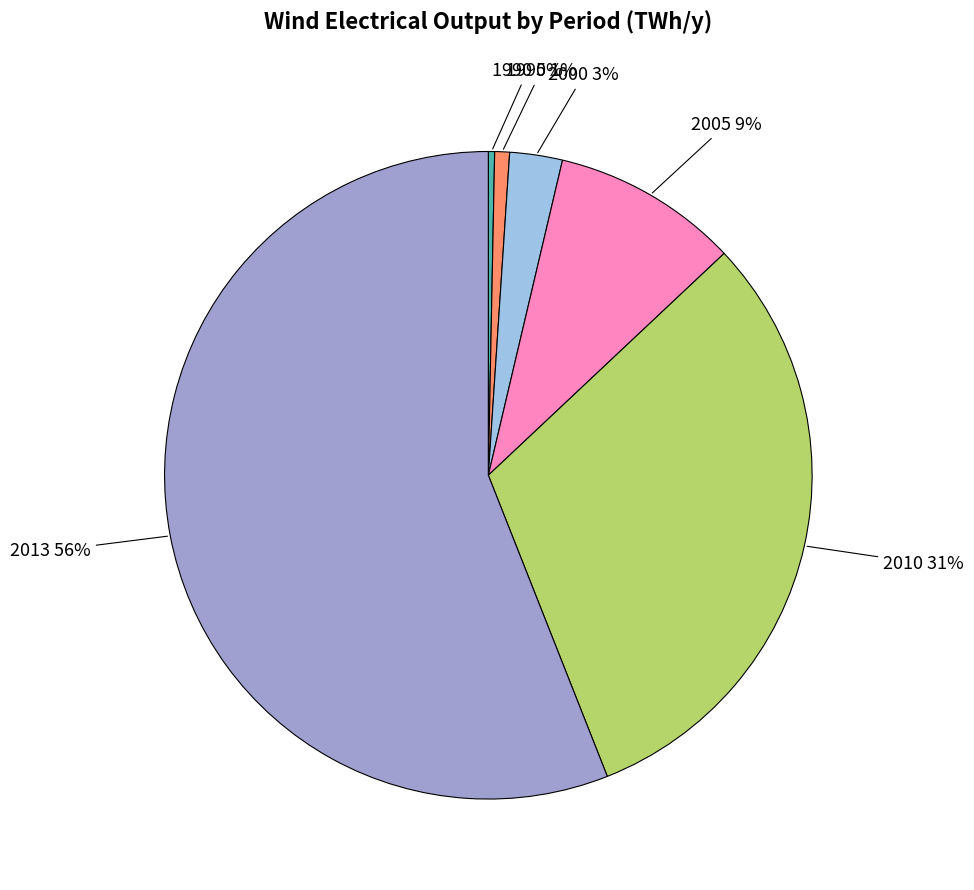

Does any single category account for the majority?

Yes